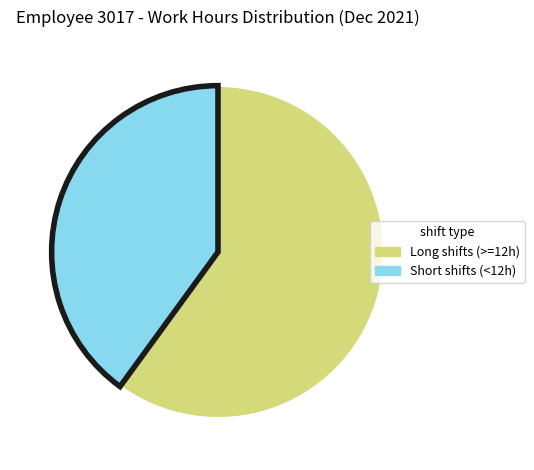

Is there a majority slice in this chart?

Yes